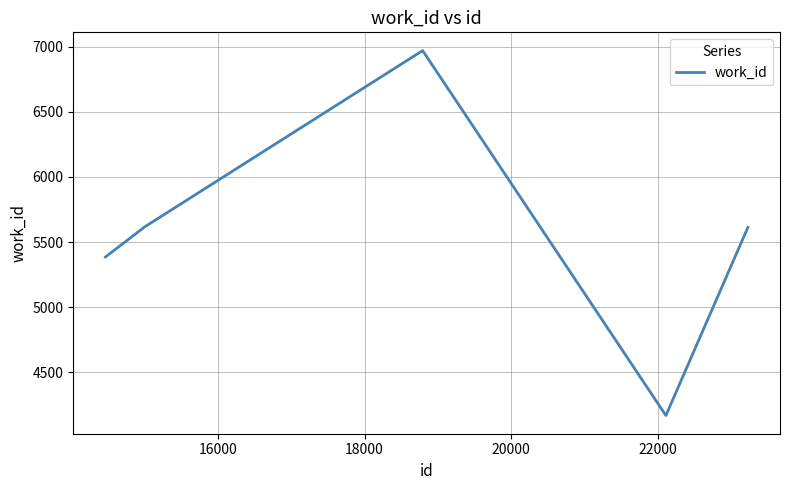

What is the sum of all values?

33345